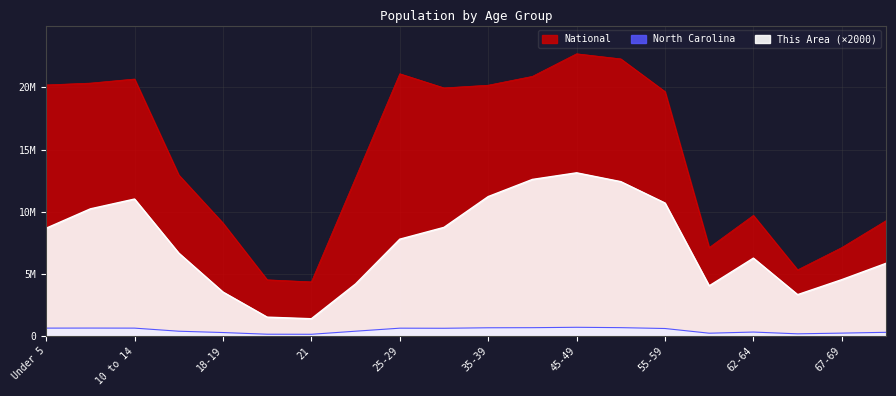

What is the value of the North Carolina point at the 12th from the left?

667308